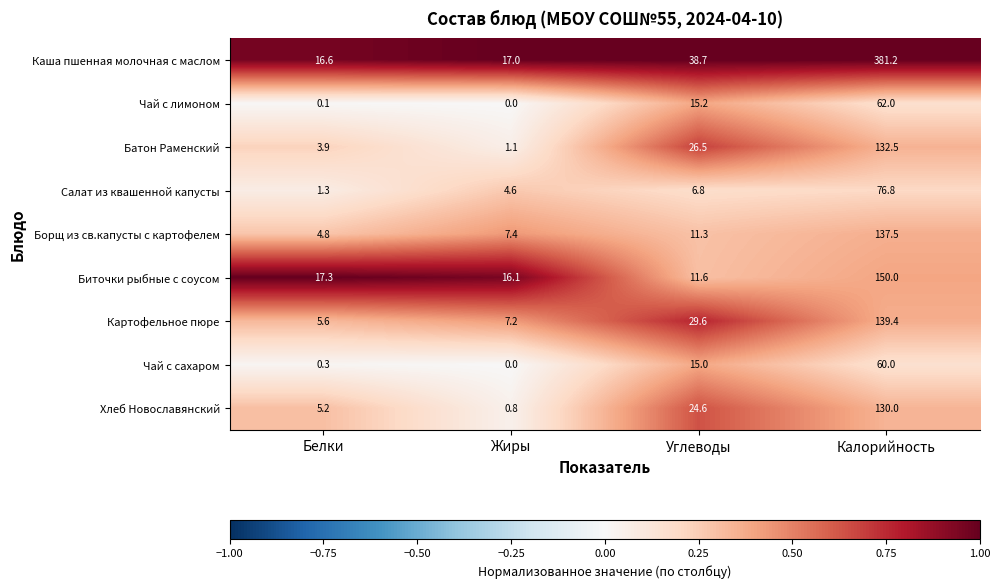

Where is Борщ из св.капусты с картофелем nearest to the value 71?

Углеводы